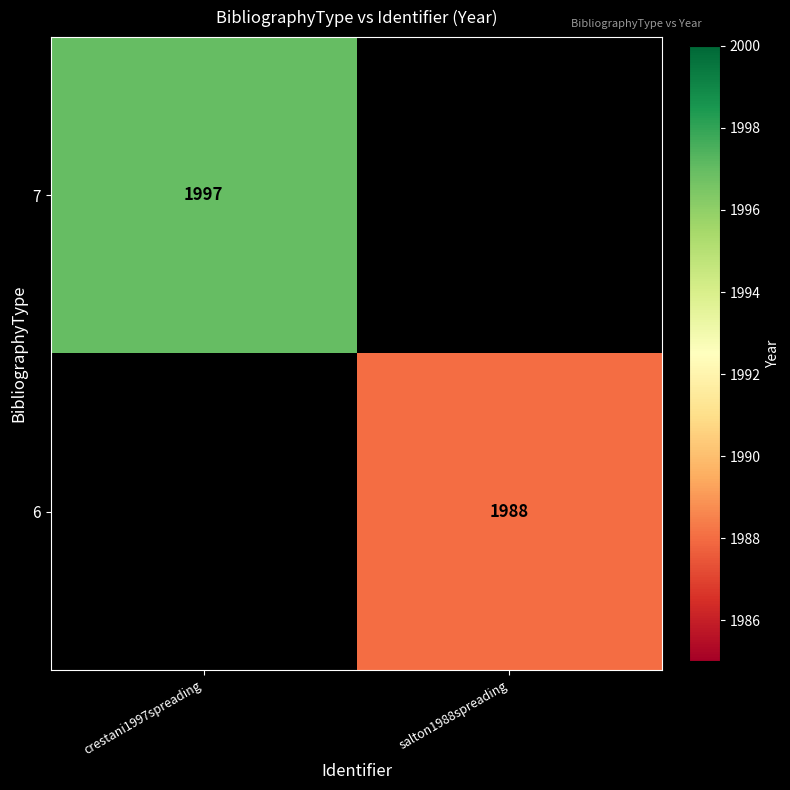

Is the value of 7 at crestani1997spreading greater than the value of 6 at salton1988spreading?

Yes